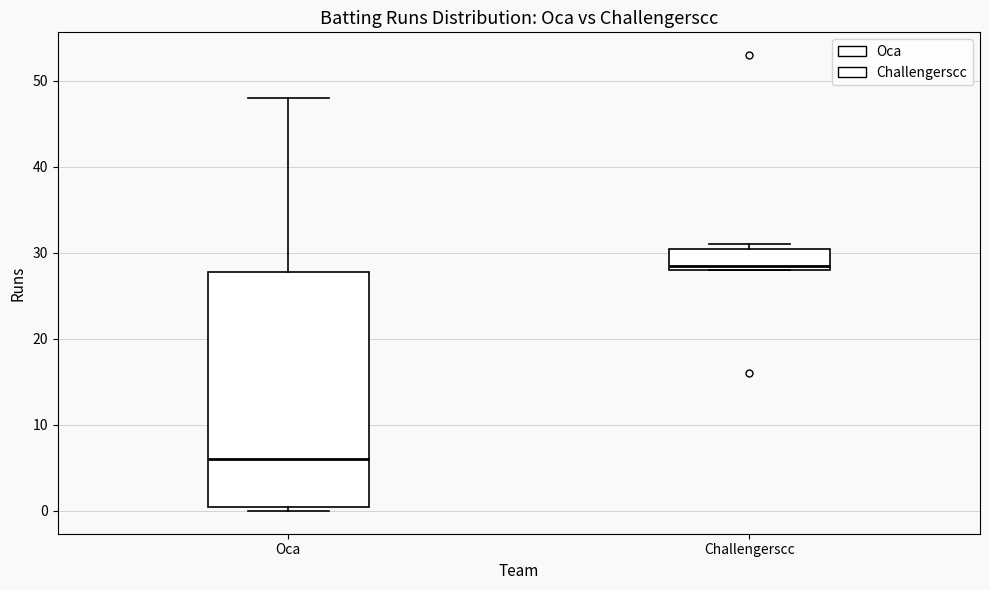

Reading left to right, read every box against the y-axis: the position of its median line, the range the box covers, and the ends of its whiskers. The values are not printed on the chart, so give them approximately, as read against the axis.

Oca: median 6, box 1 to 28, whiskers 0 to 48
Challengerscc: median 29, box 28 to 31, whiskers 28 to 31 (just above the box's upper edge)